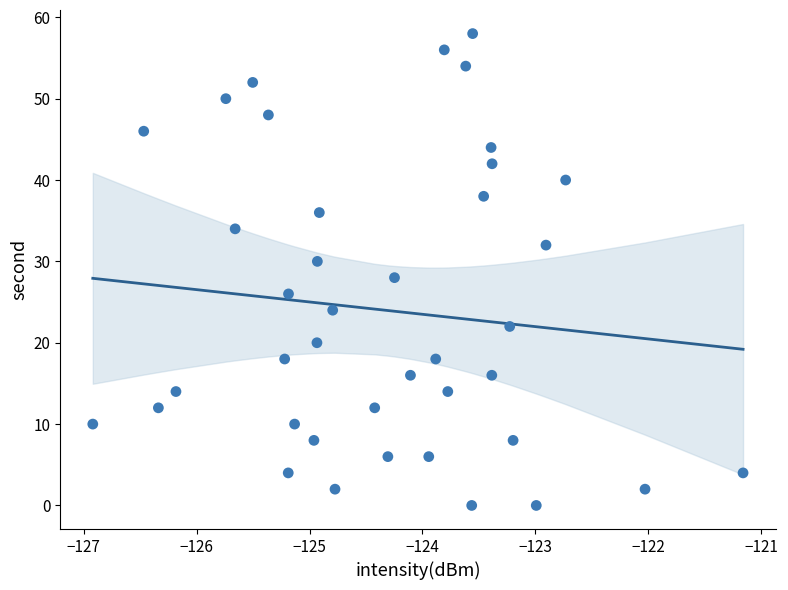

What is the range of Y values (max minus min)?

58